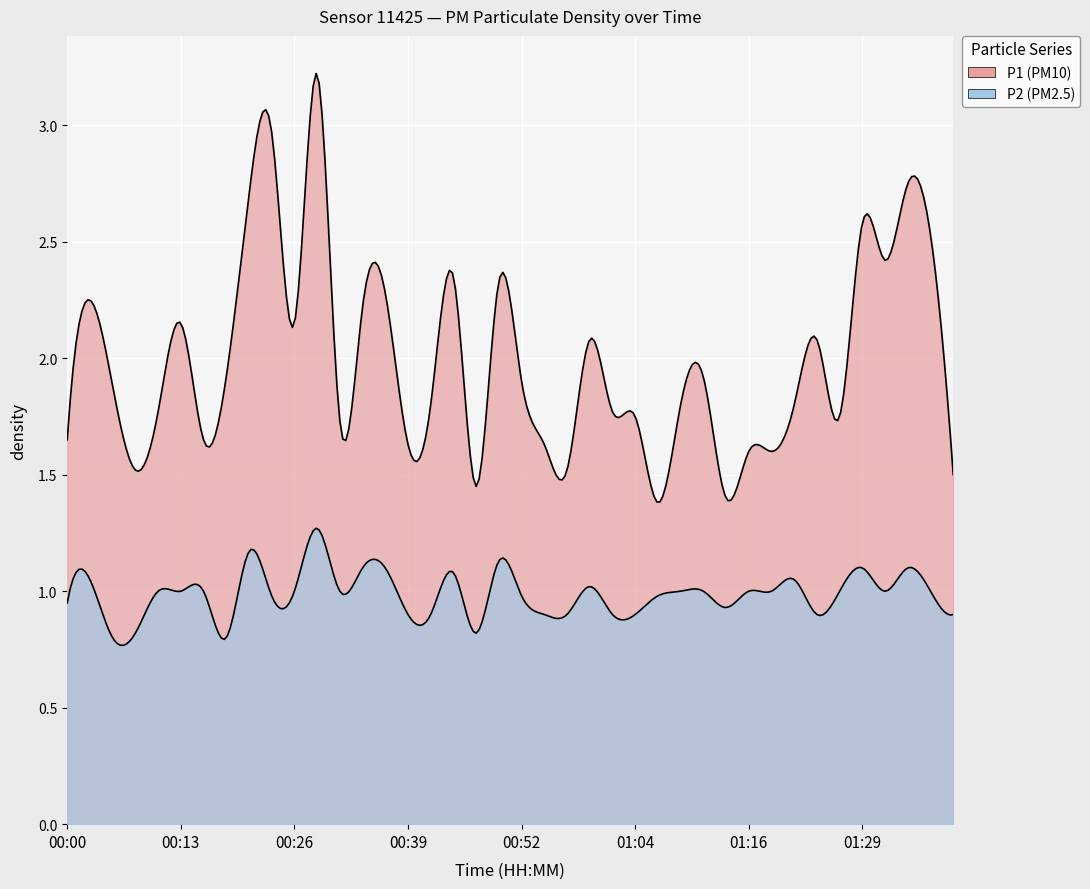

List the series in order of their peak value, lowest first.

P2, P1